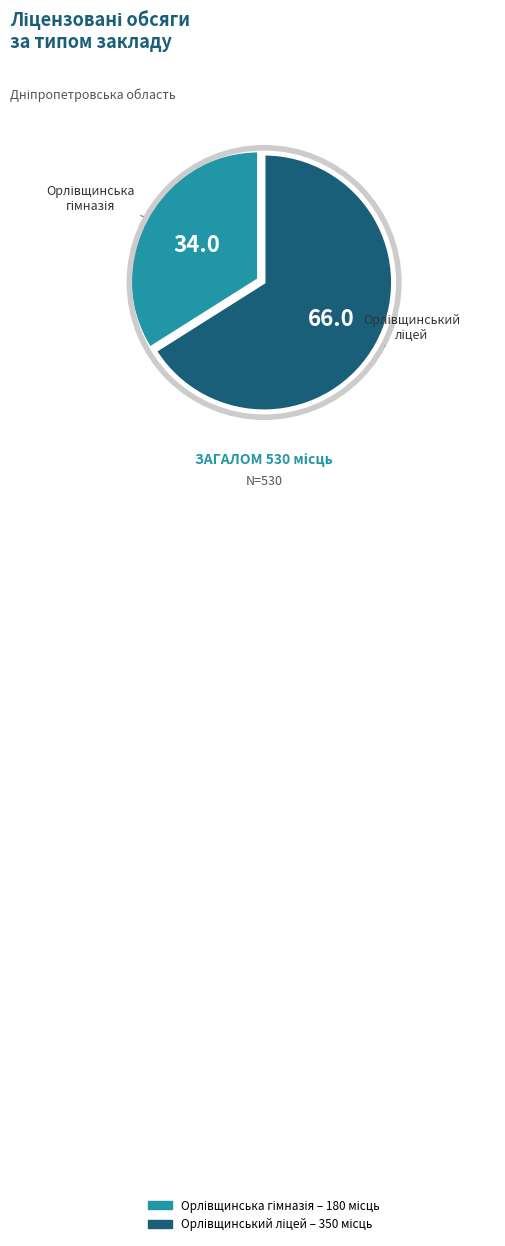

Is there a majority slice in this chart?

Yes